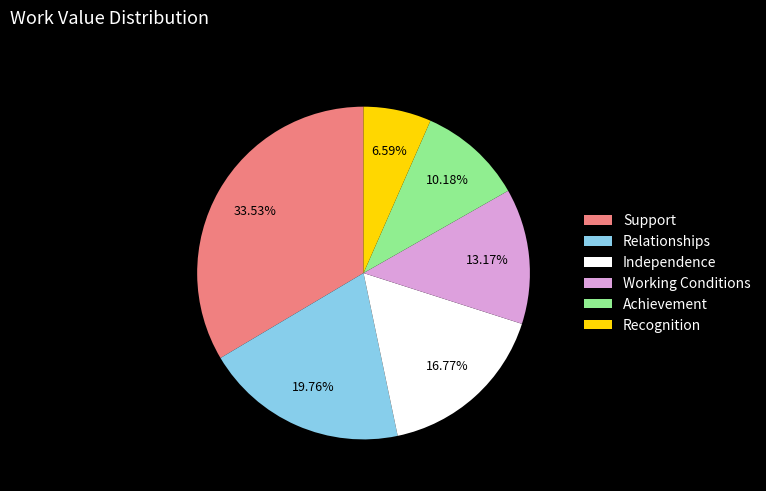

To the nearest percent, what is the difference between the largest and smallest slice percentages?

27%